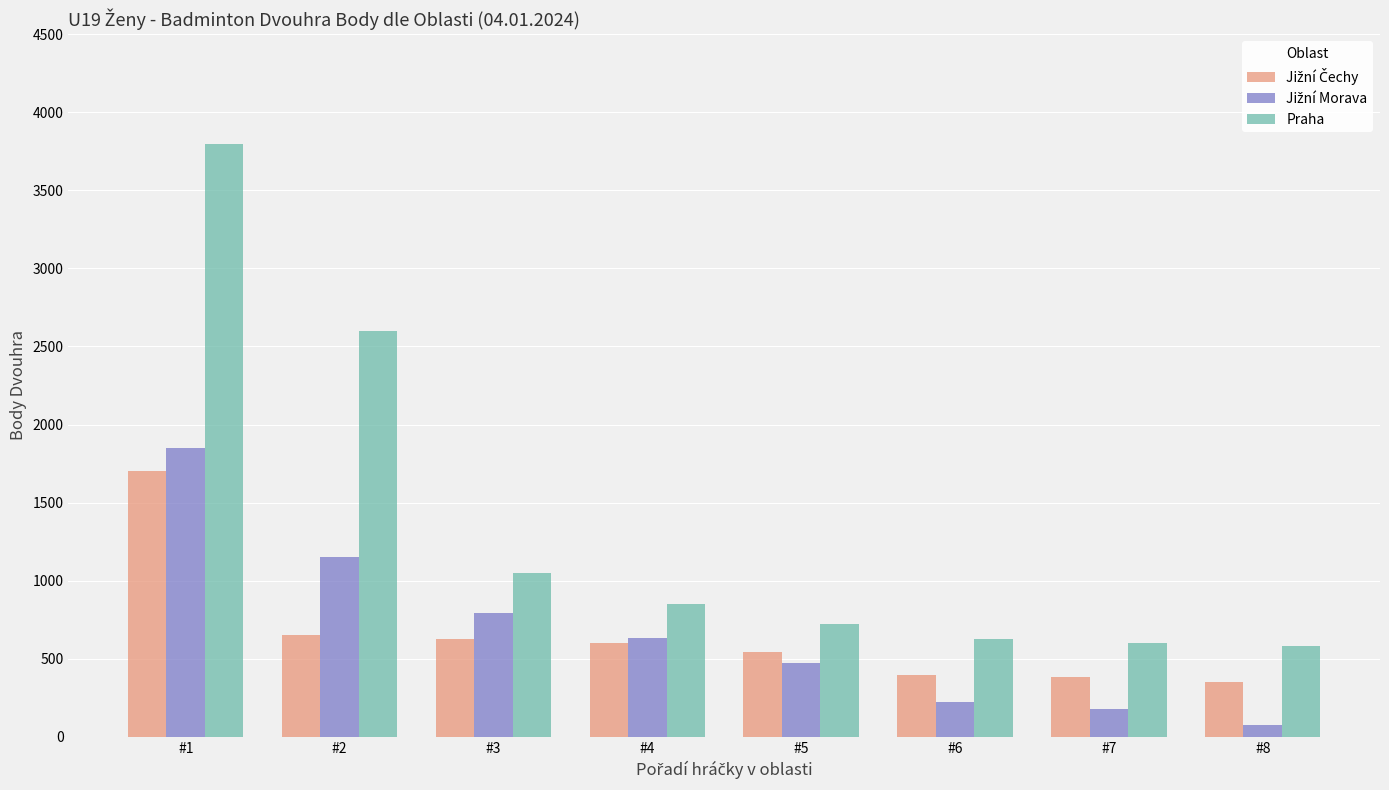

Which series has the widest spread of values?

Praha